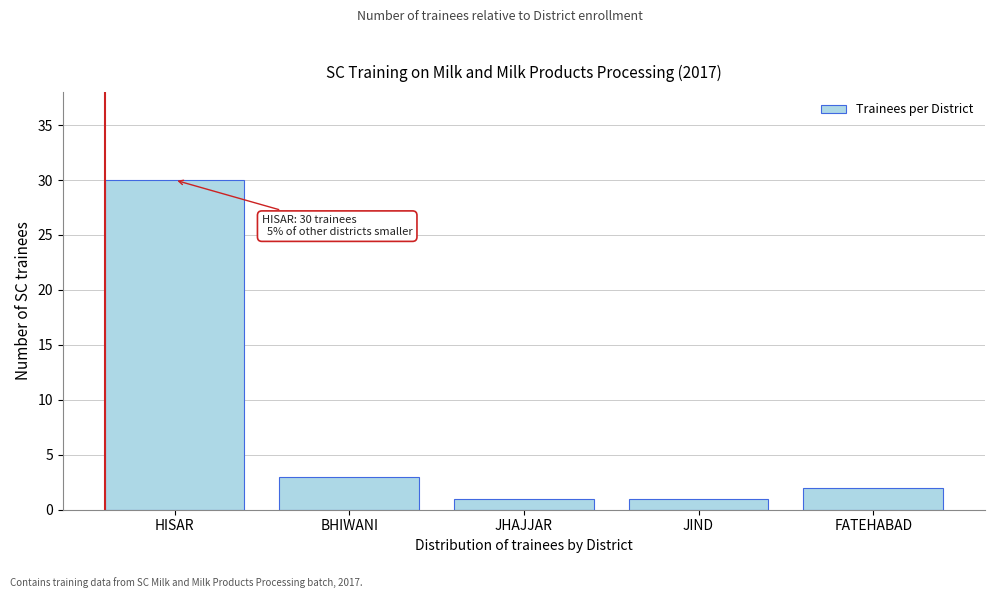

Reading right to left, extract all data points from this chart.

FATEHABAD=2	JIND=1	JHAJJAR=1	BHIWANI=3	HISAR=30